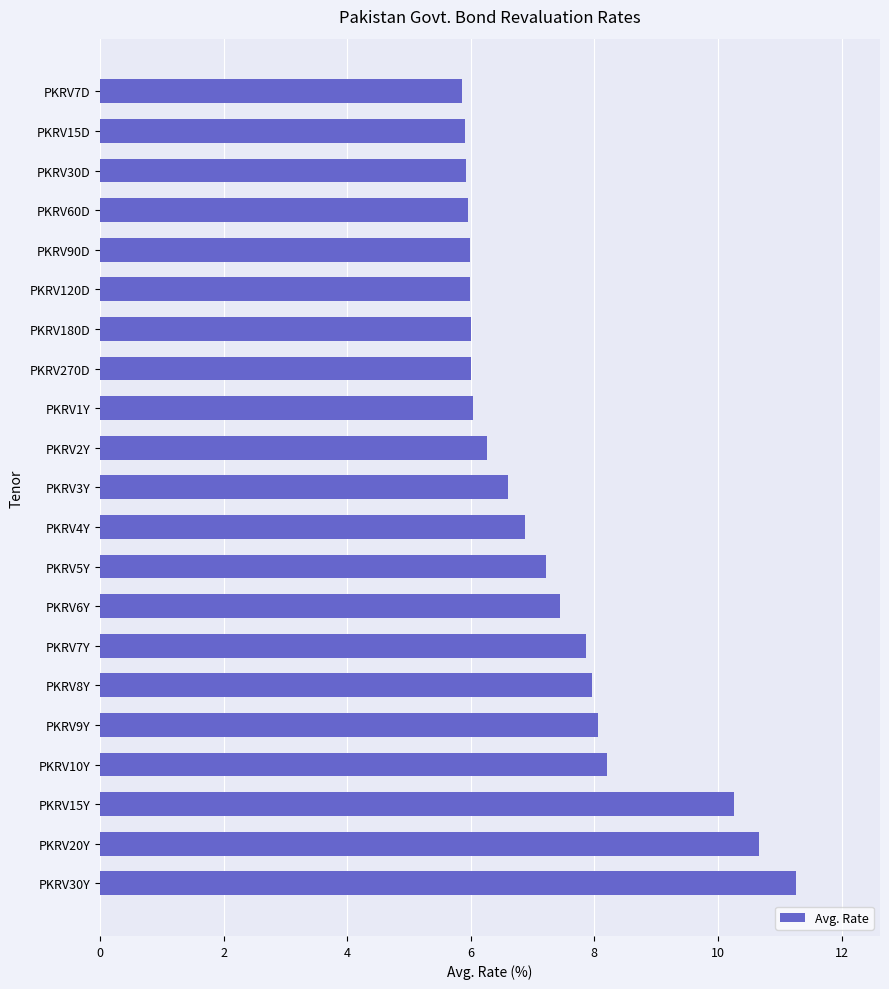

What is the label of the 10th bar from the top?

PKRV2Y